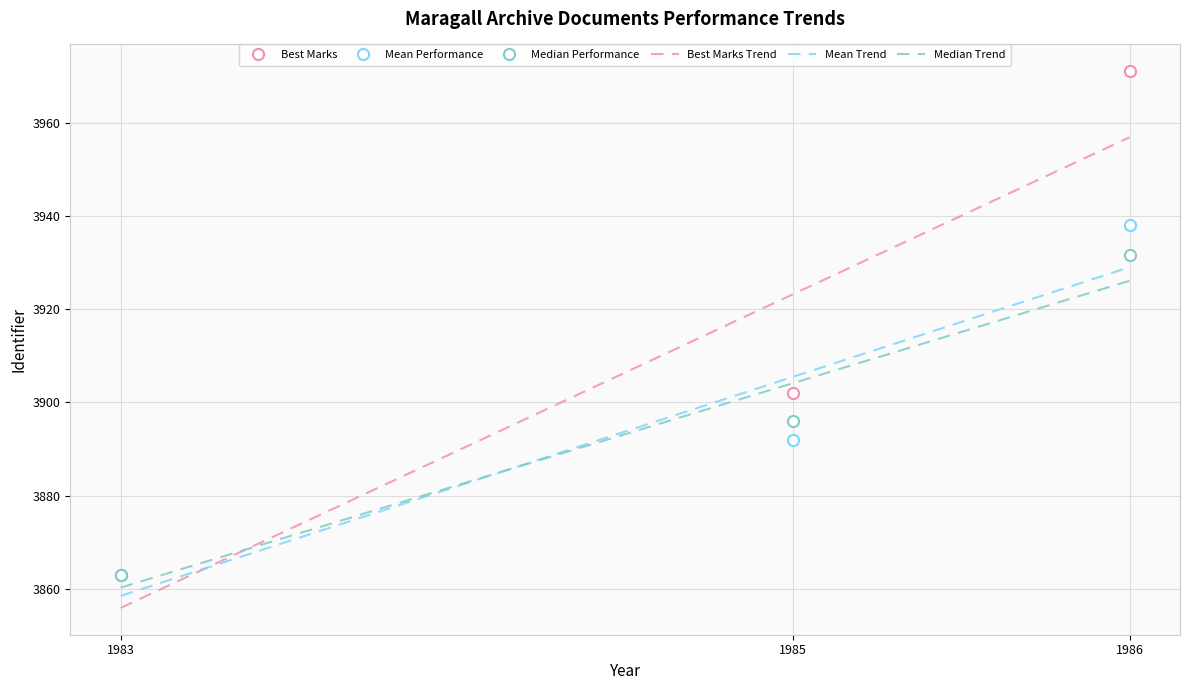

At which category does the chart reach its minimum across all series?

1983